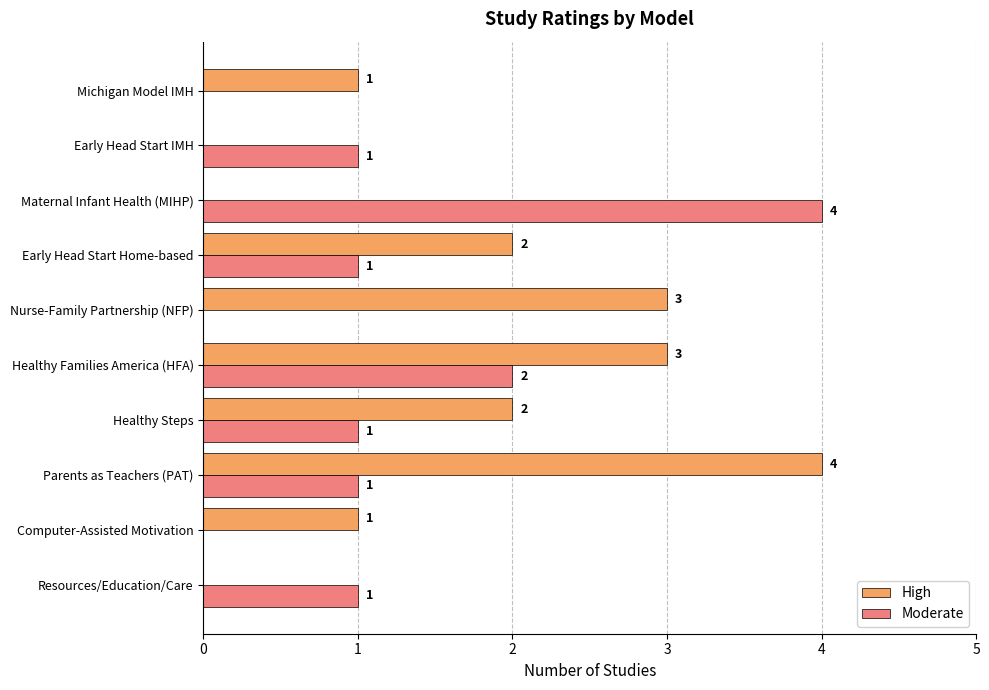

The High series shows 2 at Early Head Start IMH. True or false?

False